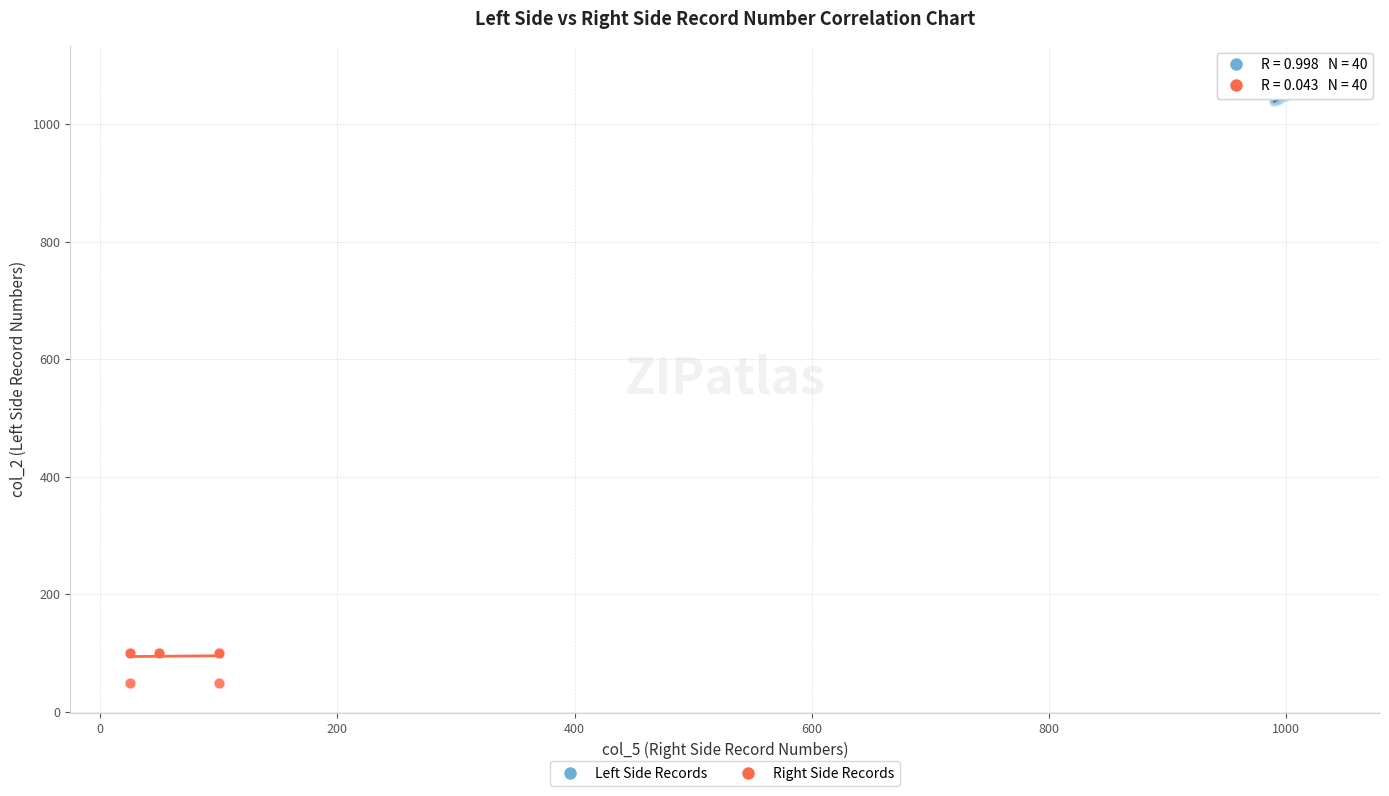

Which series contains the lowest Y value?

Right Side Records